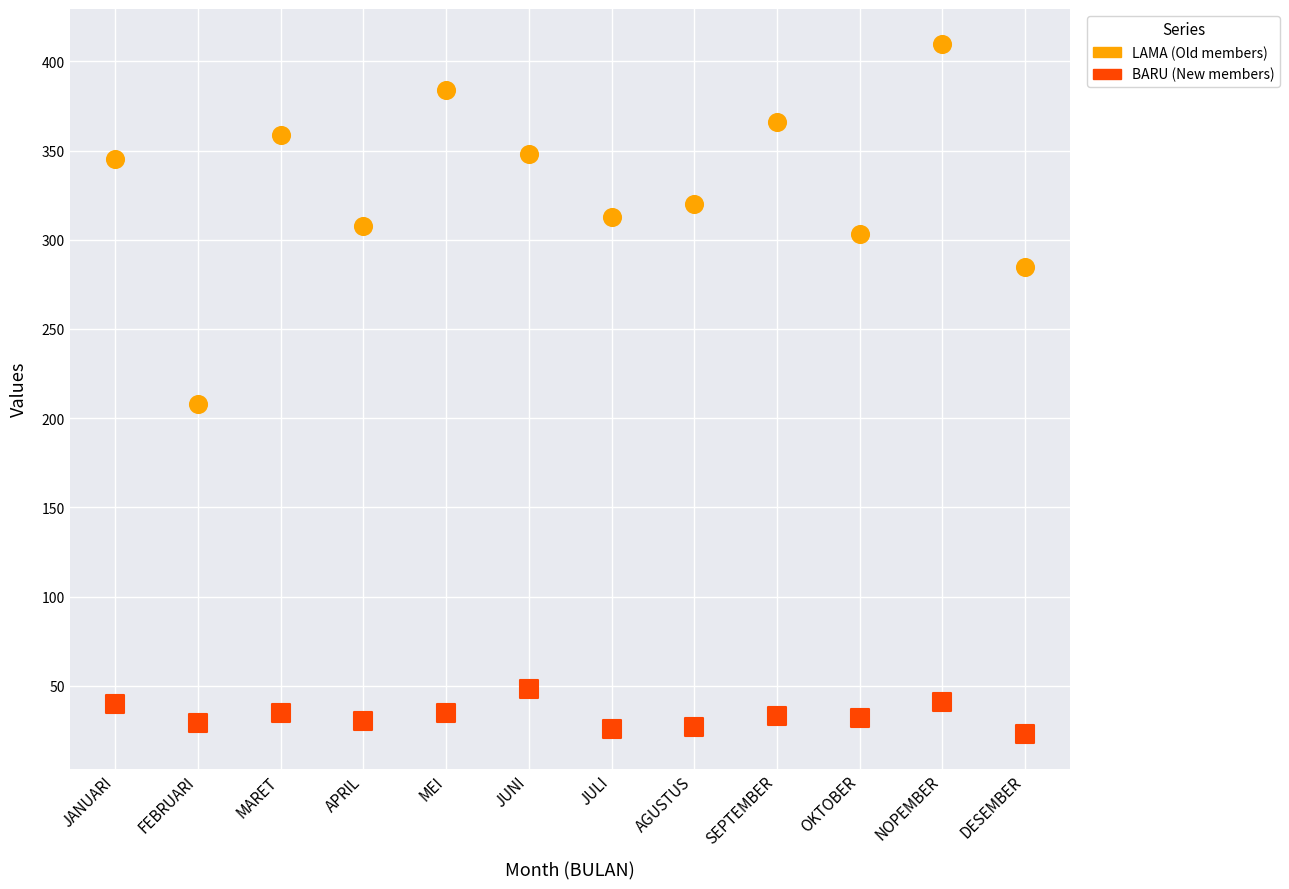

Across all data points, what is the range of Y values (max minus min)?

387